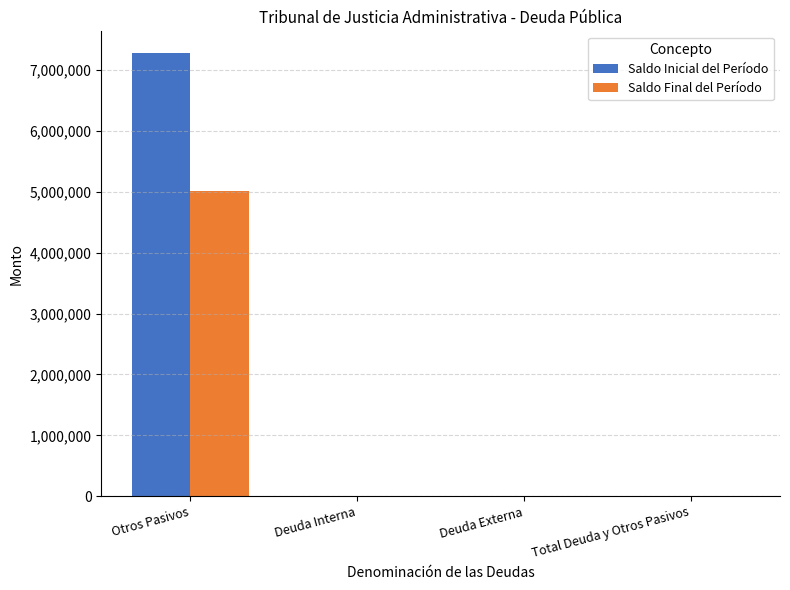

The value of Saldo Final del Período at Deuda Interna is 0.0. True or false?

True